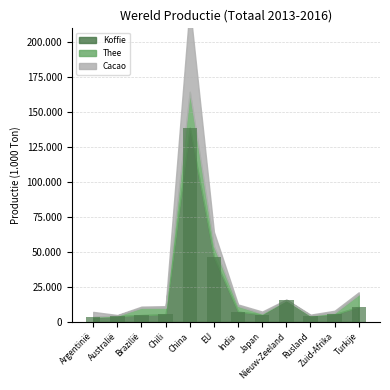

Are the bars grouped side by side (vs. stacked)?

No